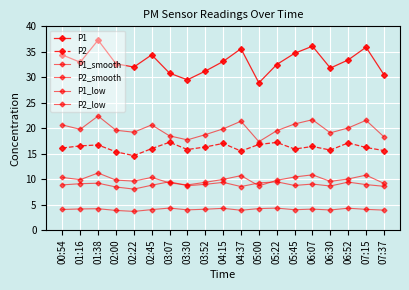

Which category has the highest value across all series?

01:38